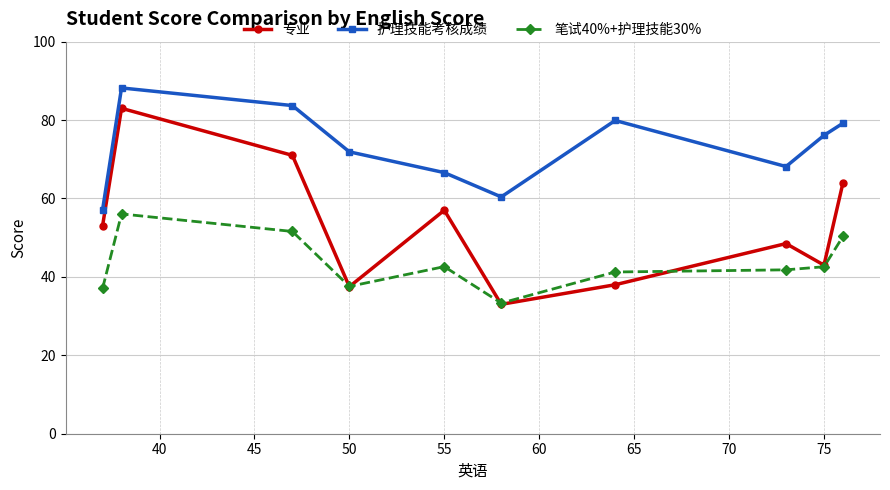

How many interior local valleys does the 专业 series have?

3